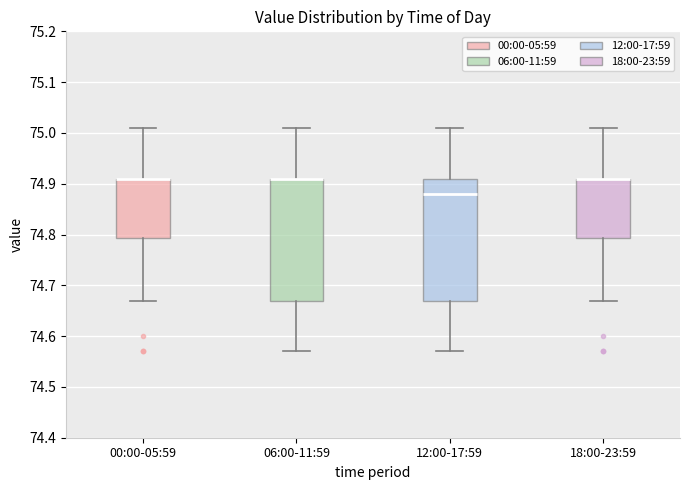

Where does the lower whisker of the box for 12:00-17:59 end on the y-axis? The values are not printed on the chart, so give them approximately, as read against the axis.

74.57